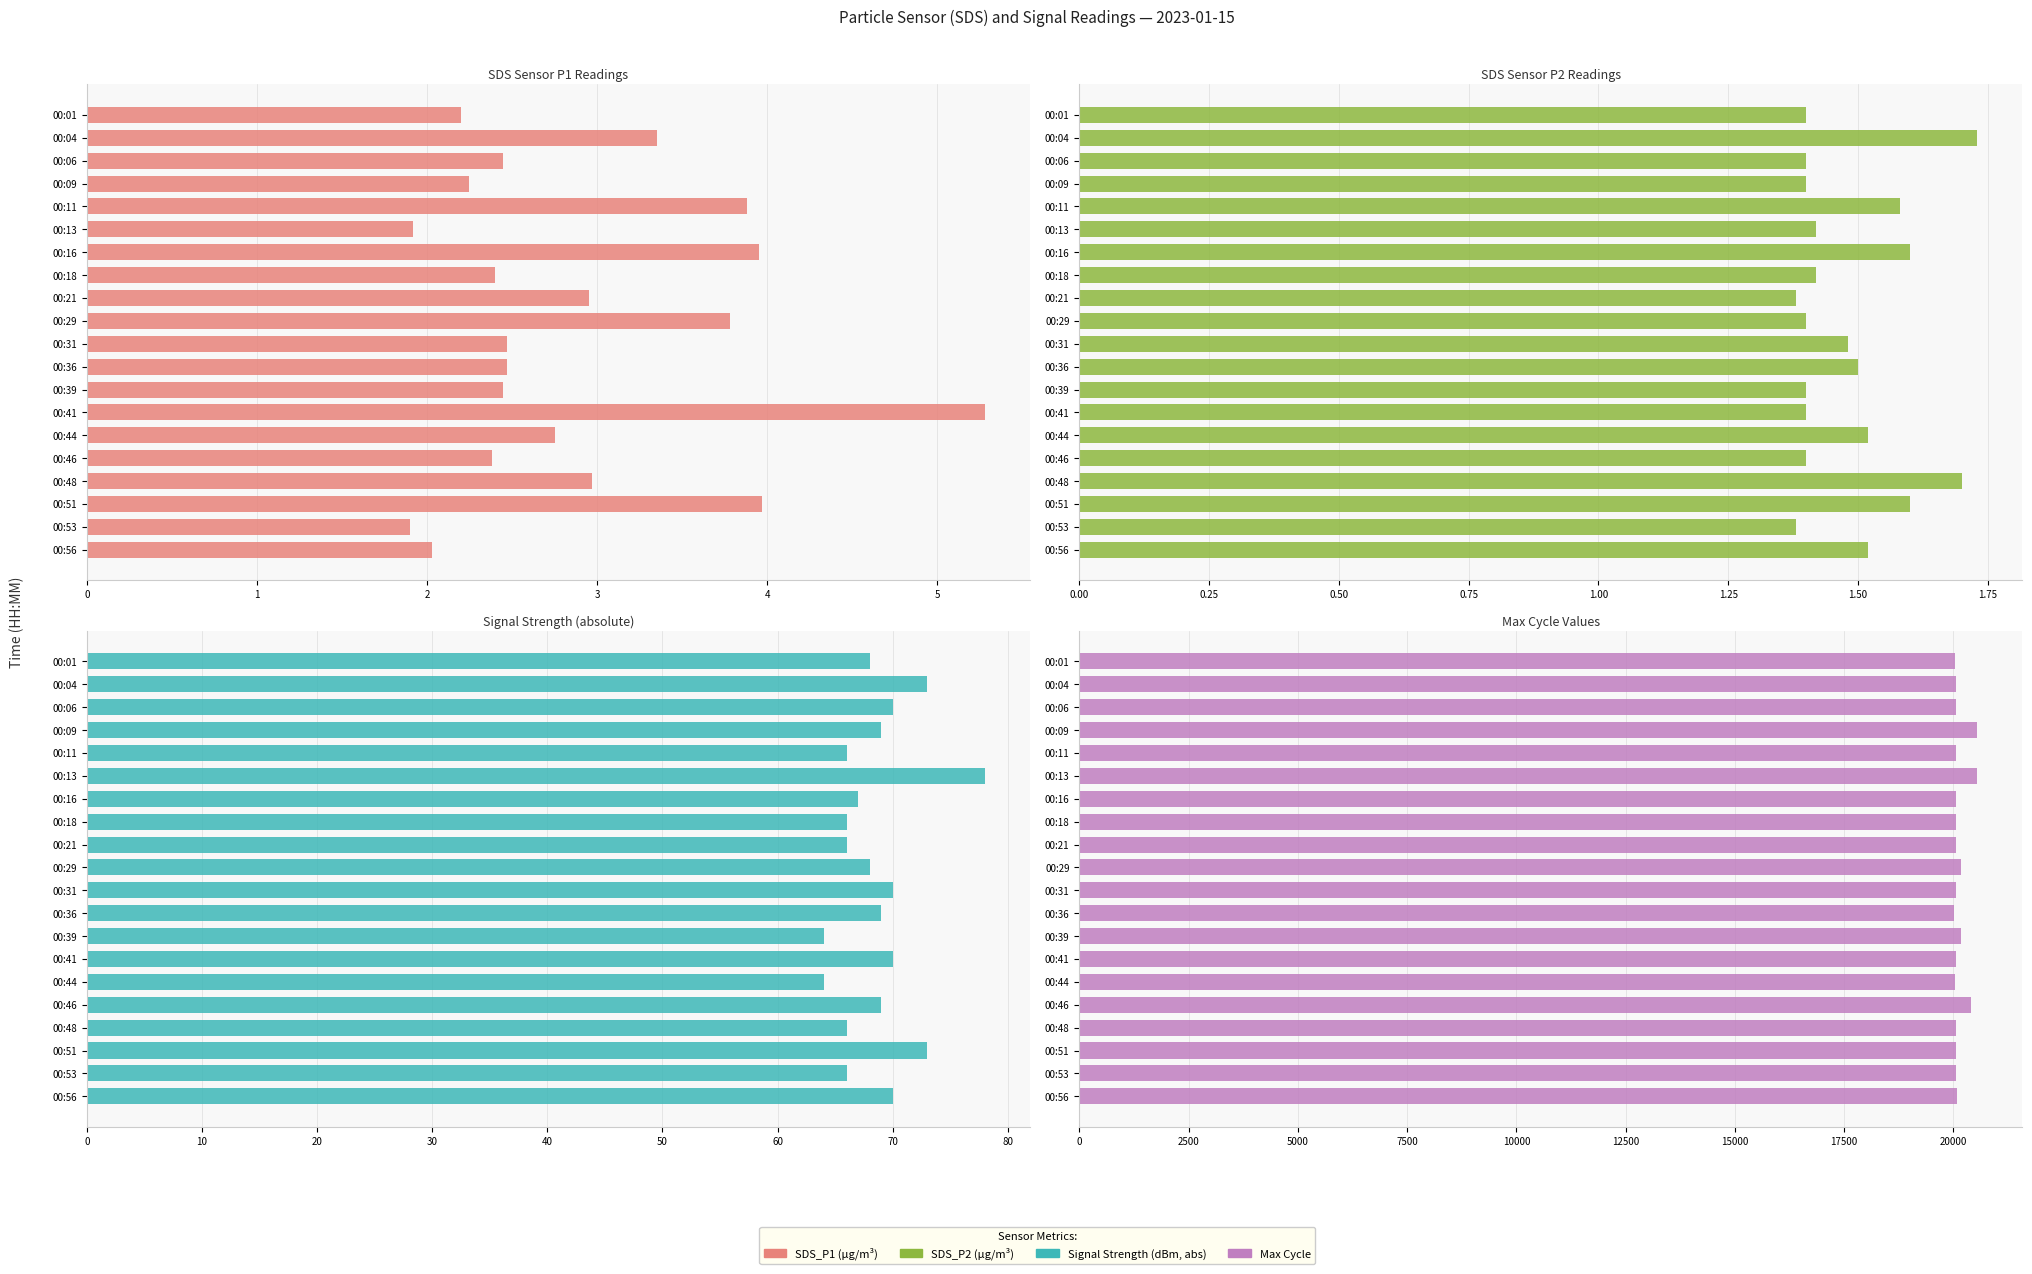

What is the difference between the highest and lowest values at 00:31?

20049.5